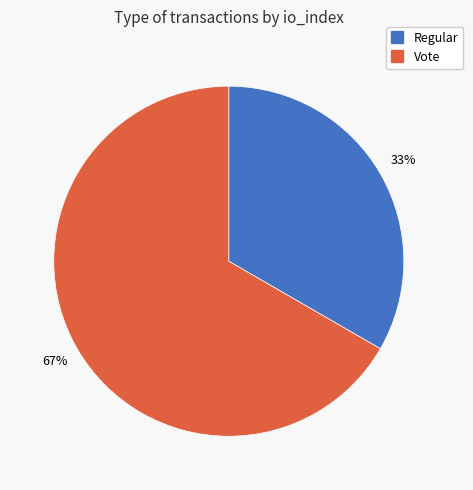

Is the sum of Regular and Vote greater than half?

Yes